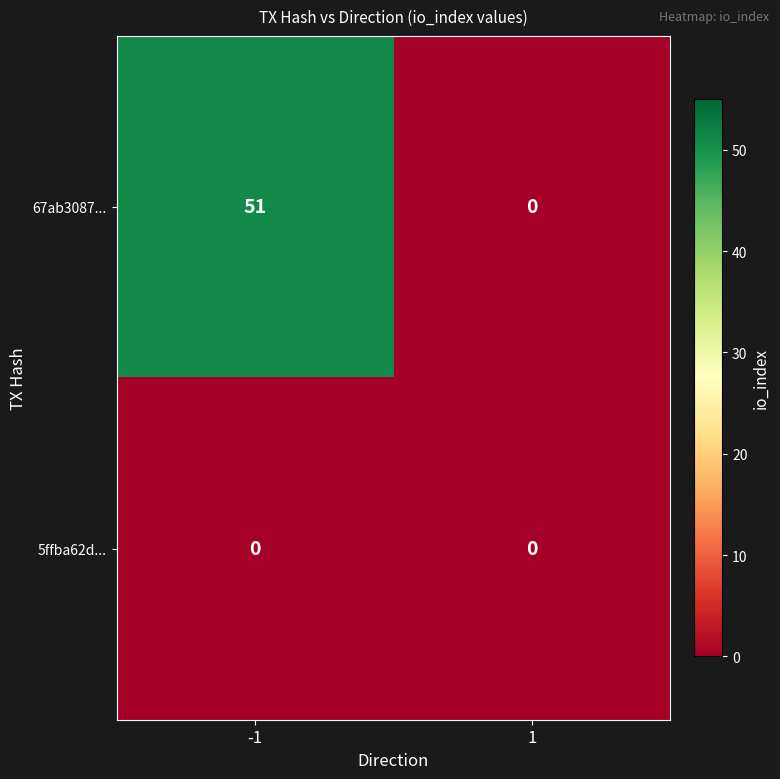

Reading left to right, transcribe all the data shown in this chart.

67ab3087...: 51	0
5ffba62d...: 0	0